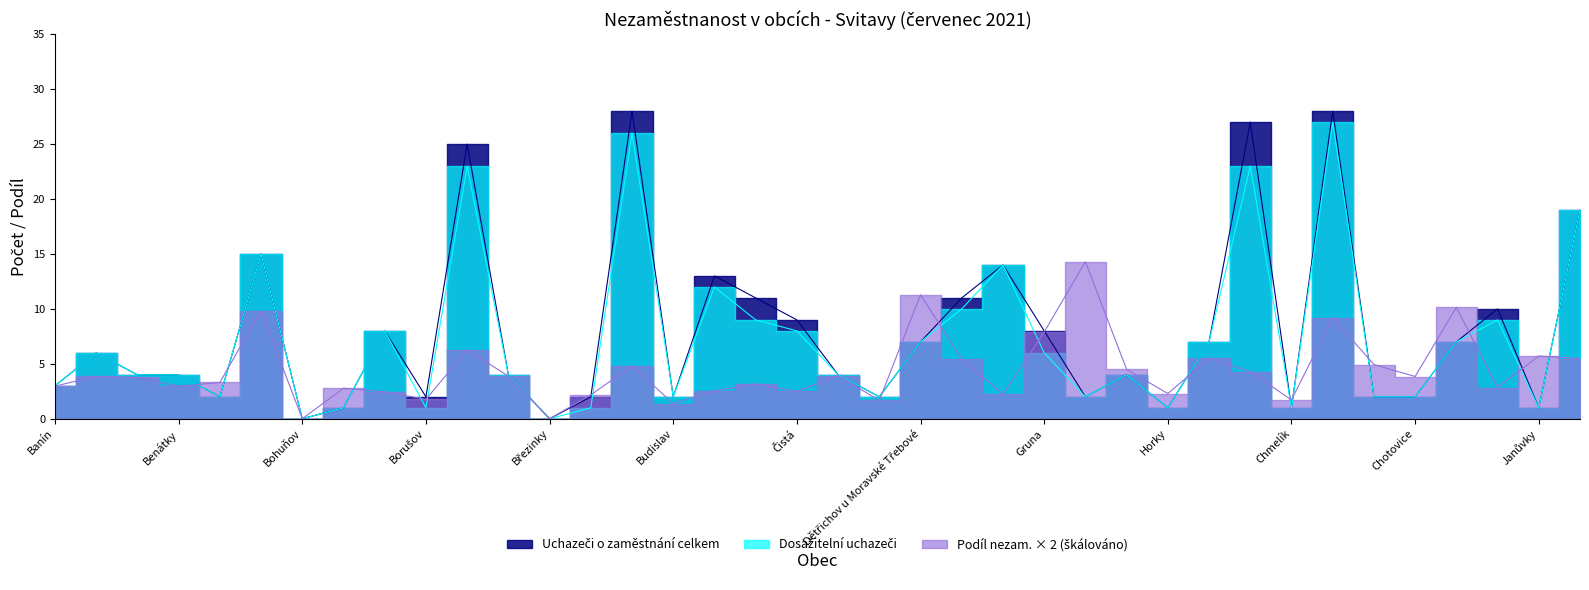

Reading left to right, extract all data points from this chart.

Uchazeči o zaměstnání celkem: 3.0	6.0	4.0	4.0	2.0	15.0	0.0	1.0	8.0	2.0	25.0	4.0	0.0	2.0	28.0	2.0	13.0	11.0	9.0	4.0	2.0	7.0	11.0	14.0	8.0	2.0	4.0	1.0	7.0	27.0	1.0	28.0	2.0	2.0	7.0	10.0	1.0	19.0
Dosažitelní uchazeči o zaměstnání: 3.0	6.0	4.0	4.0	2.0	15.0	0.0	1.0	8.0	1.0	23.0	4.0	0.0	1.0	26.0	2.0	12.0	9.0	8.0	4.0	2.0	7.0	10.0	14.0	6.0	2.0	4.0	1.0	7.0	23.0	1.0	27.0	2.0	2.0	7.0	9.0	1.0	19.0
Podíl nezam. na obyvatelstvu v %: 3.0	3.9	3.8	3.0	3.3	9.8	0.0	2.8	2.5	1.8	6.3	3.9	0.0	2.2	4.8	1.4	2.6	3.2	2.5	3.9	1.7	11.3	5.4	2.2	7.9	14.3	4.5	2.3	5.5	4.3	1.7	9.2	4.9	3.8	10.1	2.8	5.7	5.5